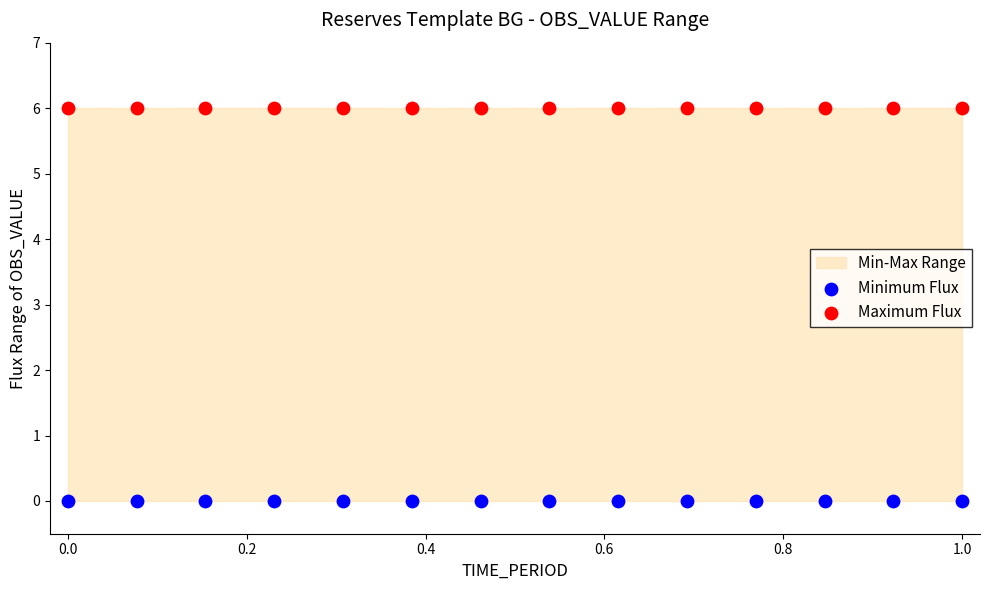

Which series reaches the maximum Y coordinate?

Maximum Flux